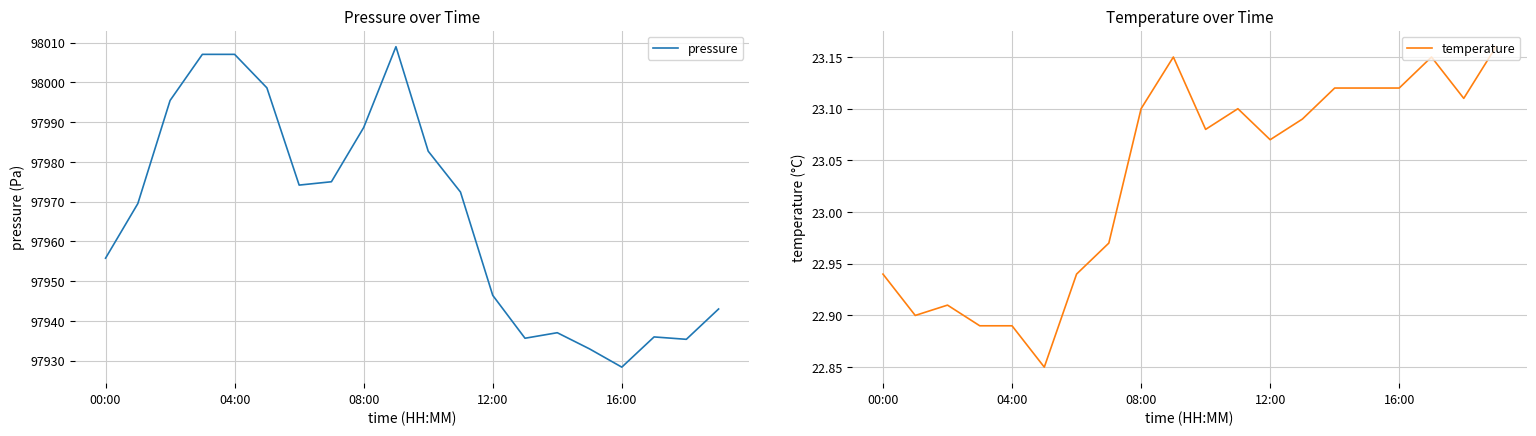

At which label does temperature first exceed 23?

08:00